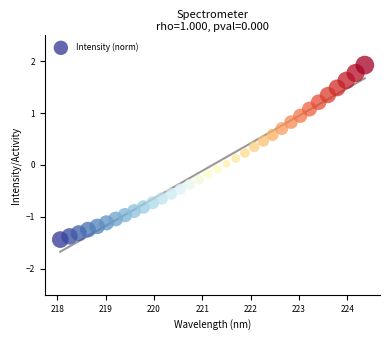

What is the range of X values (max minus min)?

6.3